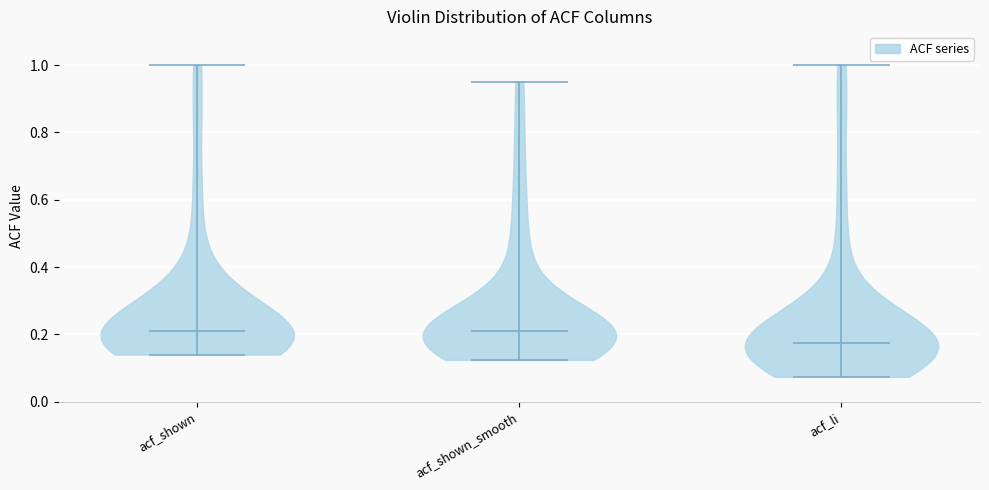

Reading left to right, read every violin against the y-axis: where its median line is, and the lowest and highest points it reaches. The values are not printed on the chart, so give them approximately, as read against the axis.

acf_shown: median line 0.22, lowest point 0.14, highest point 1.00
acf_shown_smooth: median line 0.22, lowest point 0.12, highest point 0.96
acf_li: median line 0.18, lowest point 0.08, highest point 1.00